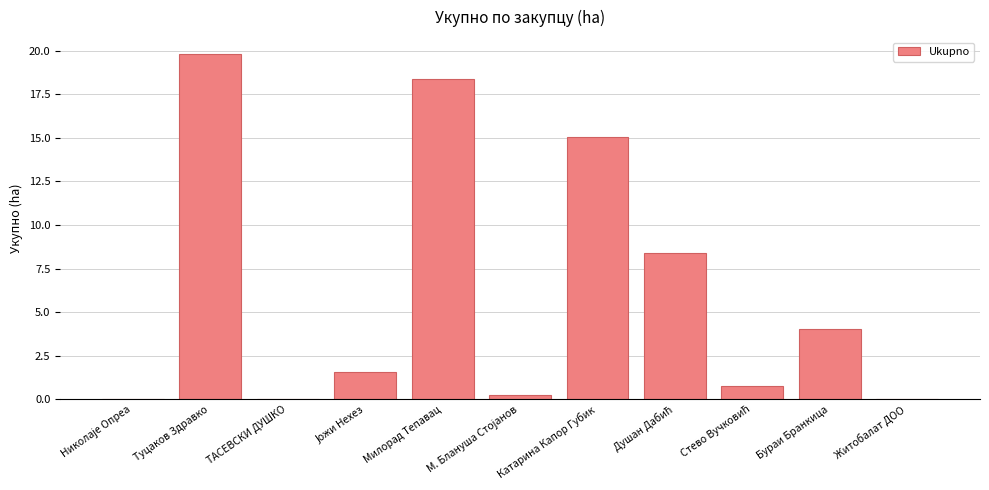

Where does the data first go above 1?

Туцаков Здравко